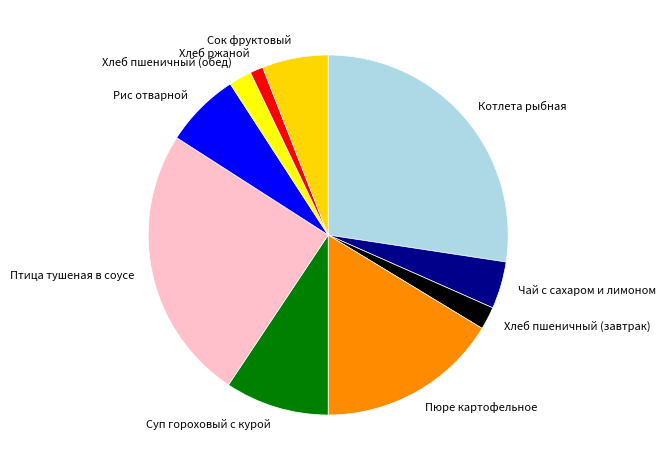

Which slice is the smallest?

Хлеб ржаной